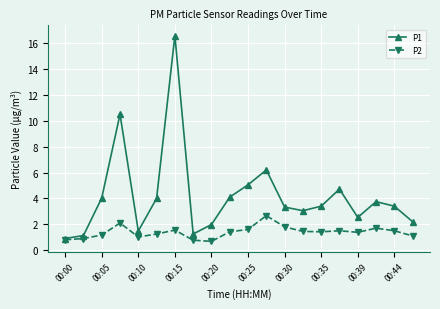

Which series has the largest total across all categories?

P1